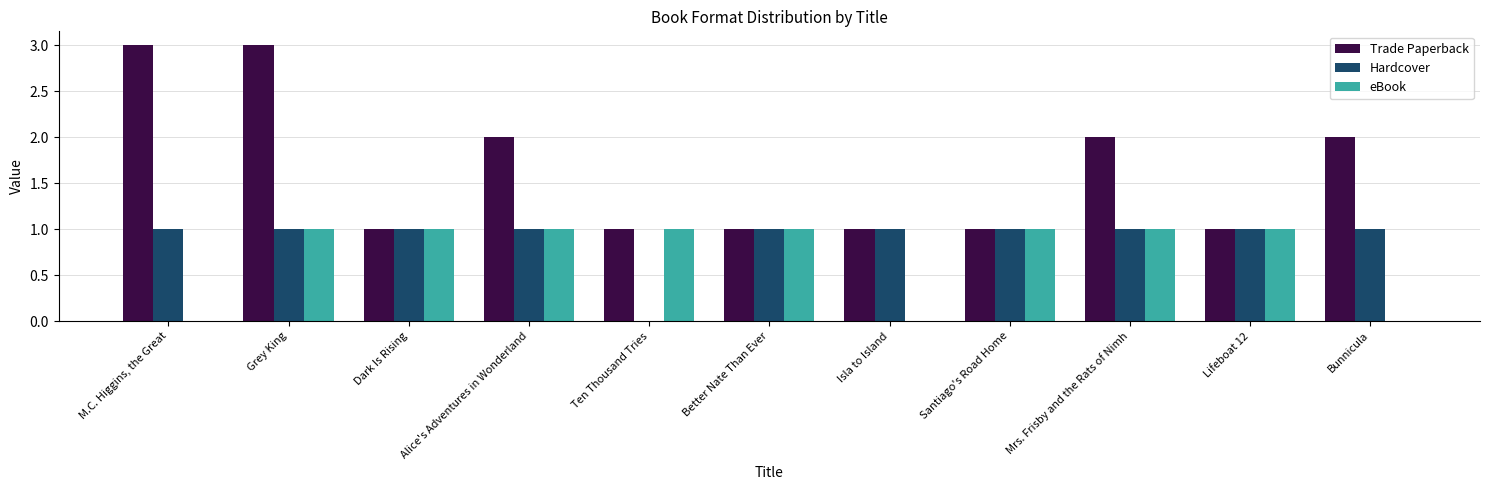

What is the highest value of the Trade Paperback series?

3